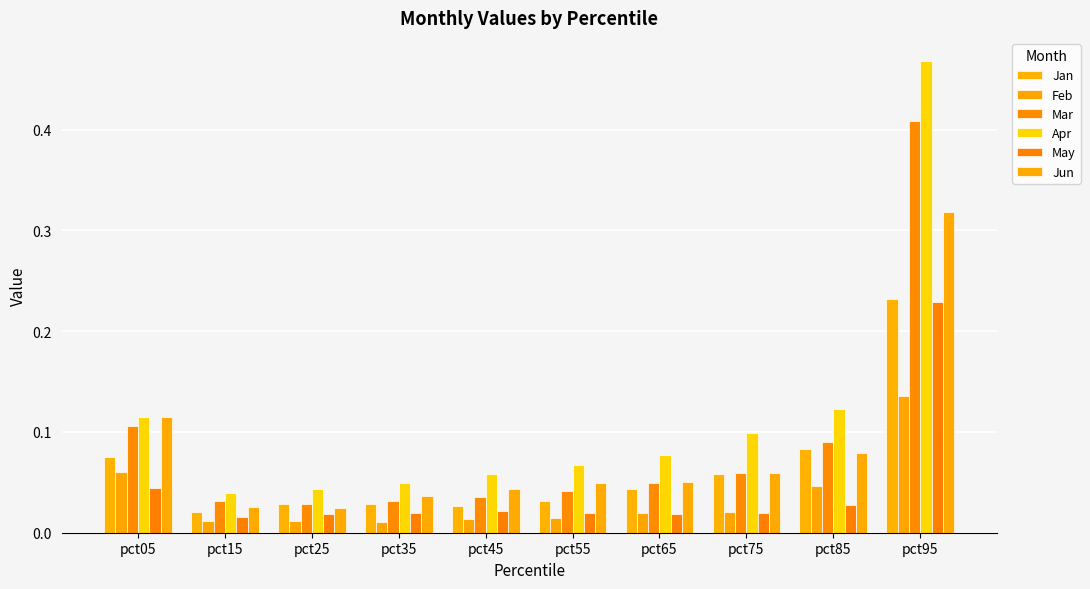

What is the spread (max minus min) of values at pct75?

0.1